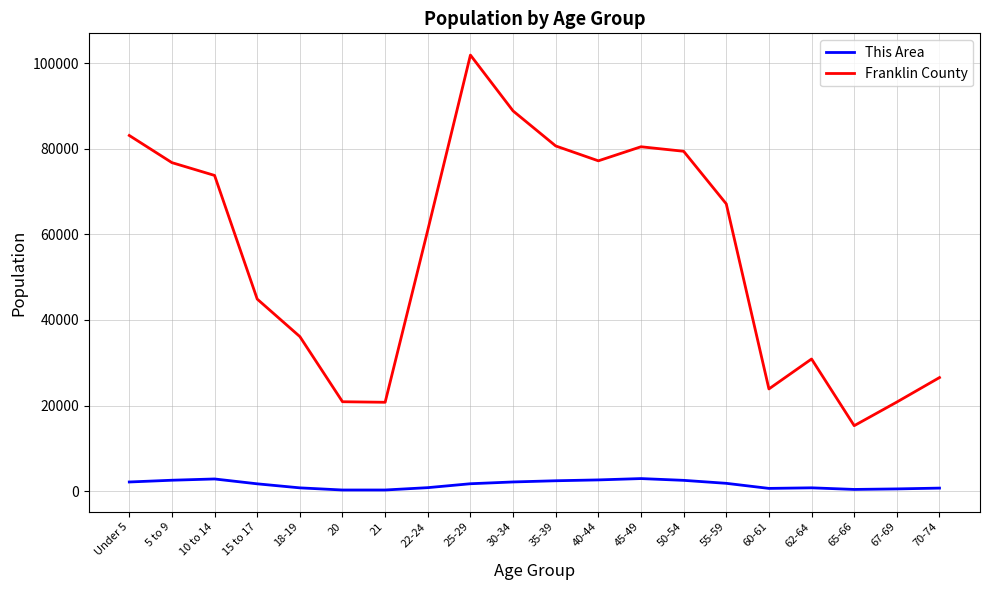

True or false: Franklin County and This Area intersect in this chart.

False